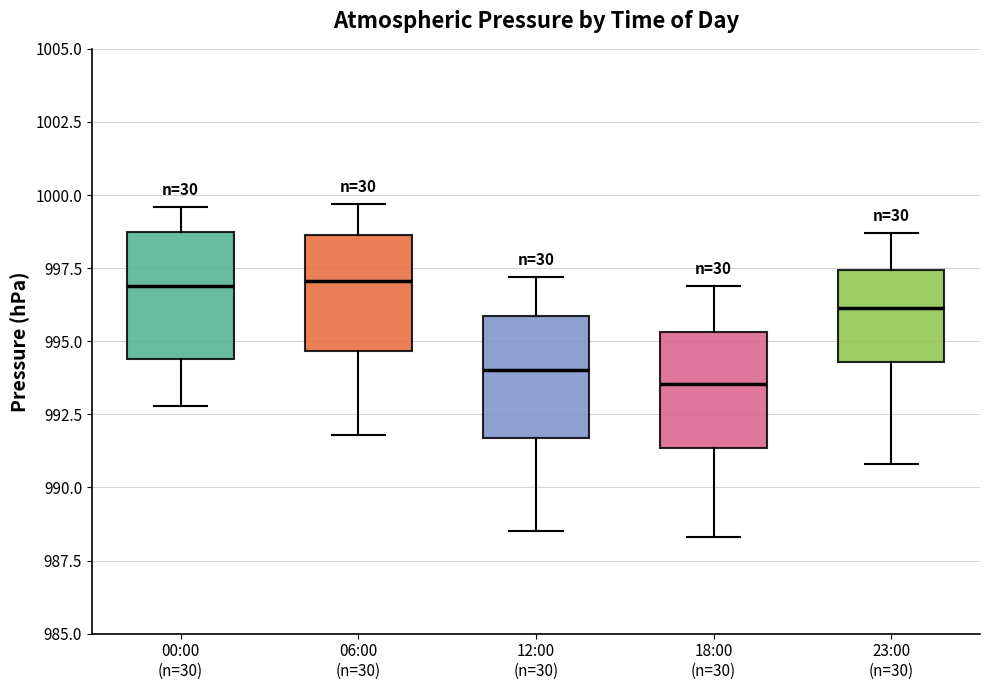

Where does the median line of the box for 18:00 (n=30) sit on the y-axis? The values are not printed on the chart, so give them approximately, as read against the axis.

993.5